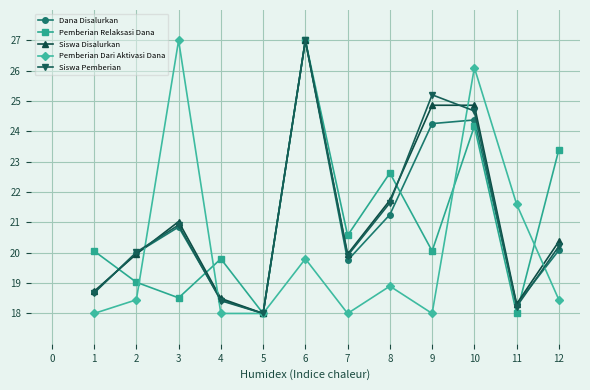

Where is Siswa Pemberian nearest to the value 22?

8